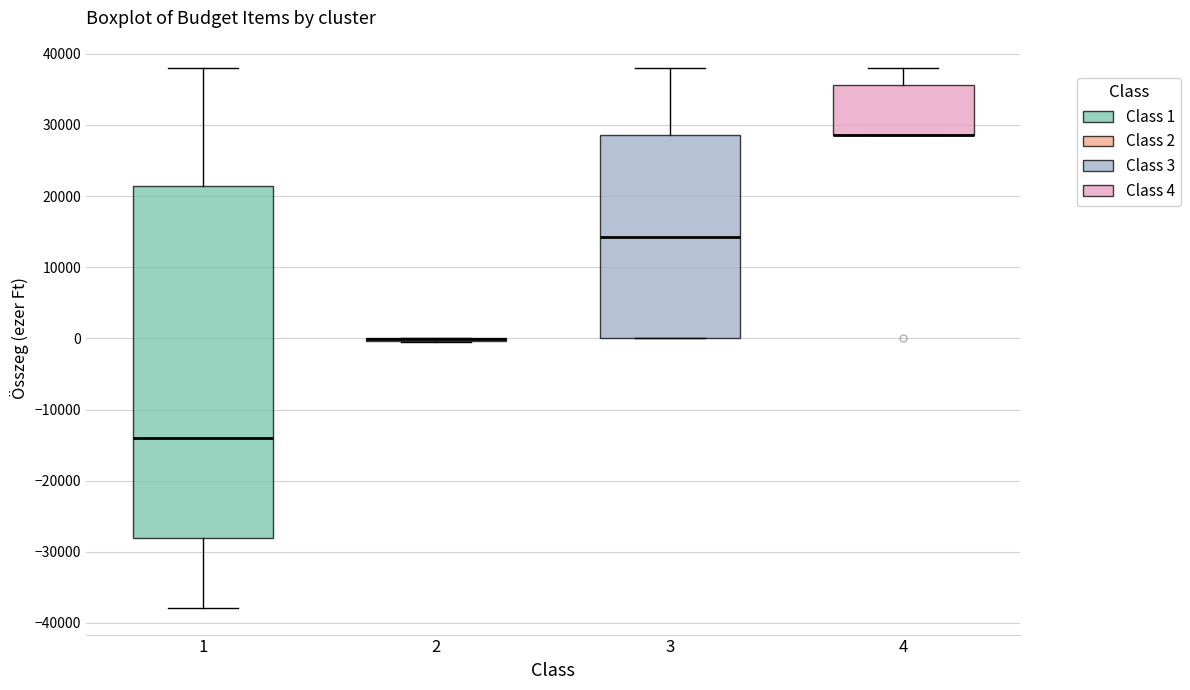

Where is the lower edge of the box at x = 4 on the y-axis? The values are not printed on the chart, so give them approximately, as read against the axis.

29000